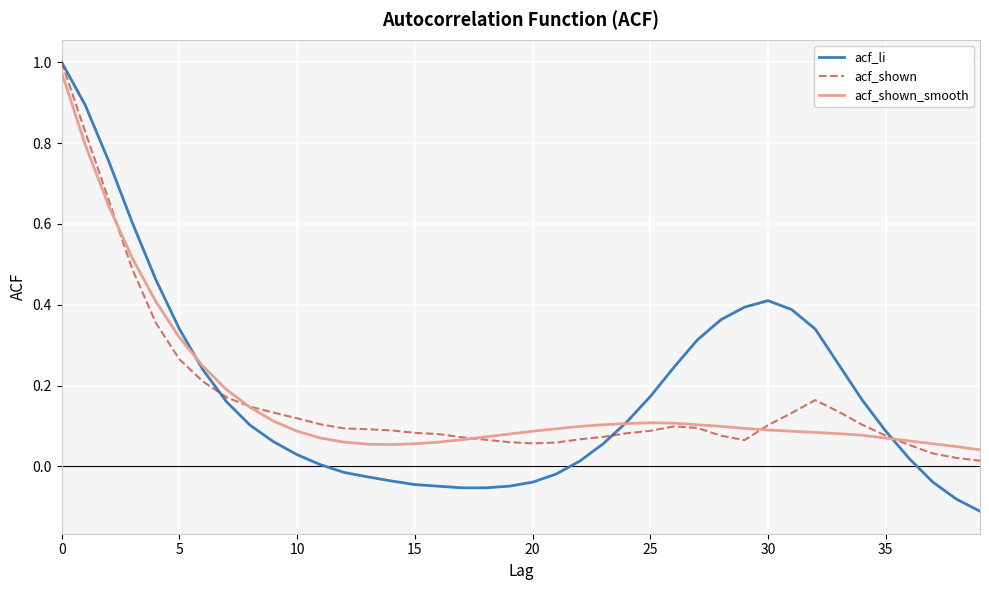

Which series has the widest spread of values?

acf_li